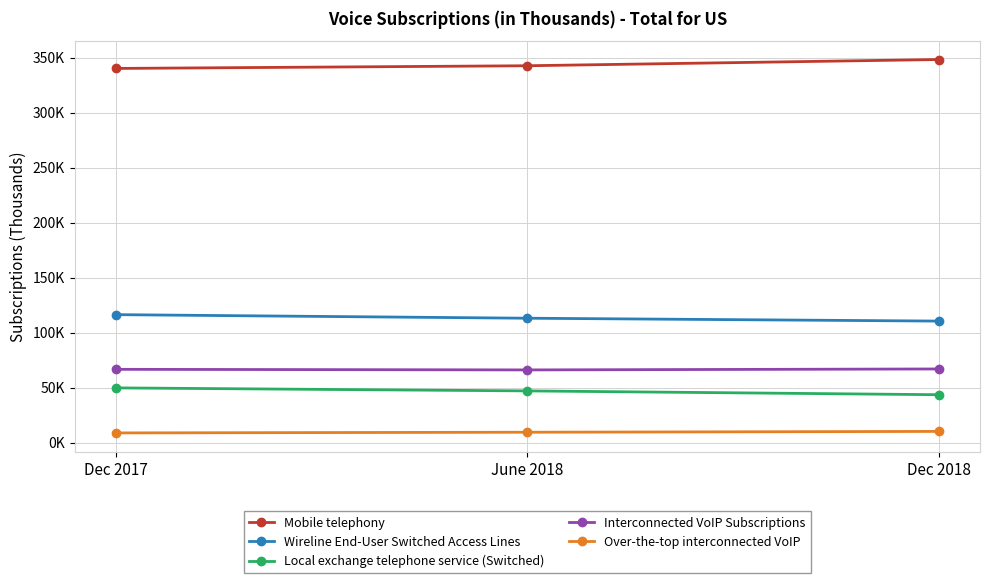

At how many categories does at least one series exceed 151194?

3